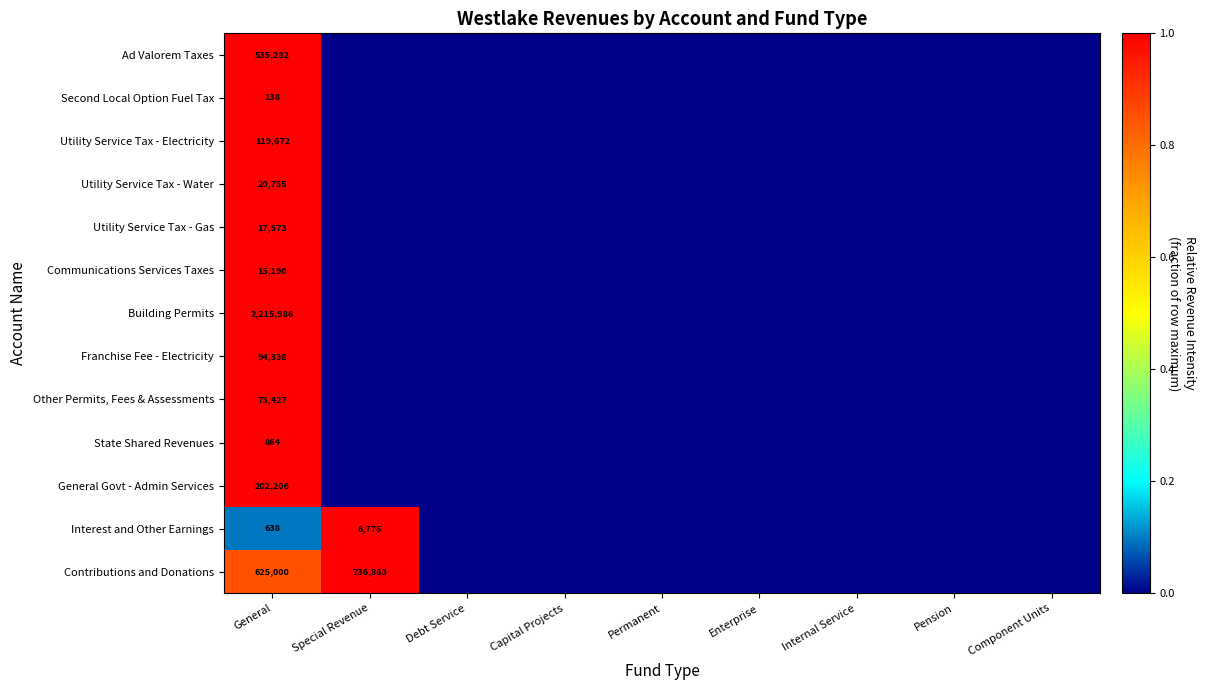

Is it true that Utility Service Tax - Water equals 20755 at General?

True